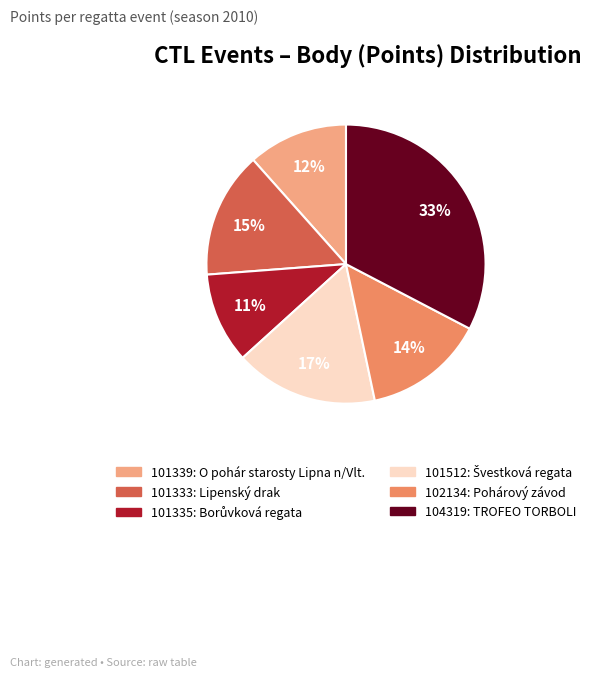

Is it true that 101512 is 9% of the pie?

False